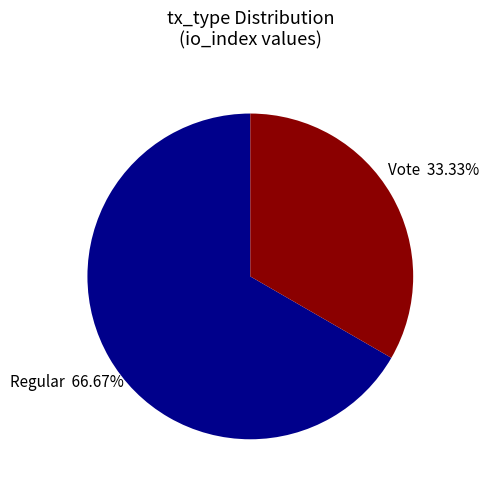

Does Regular represent more than half of the total?

Yes